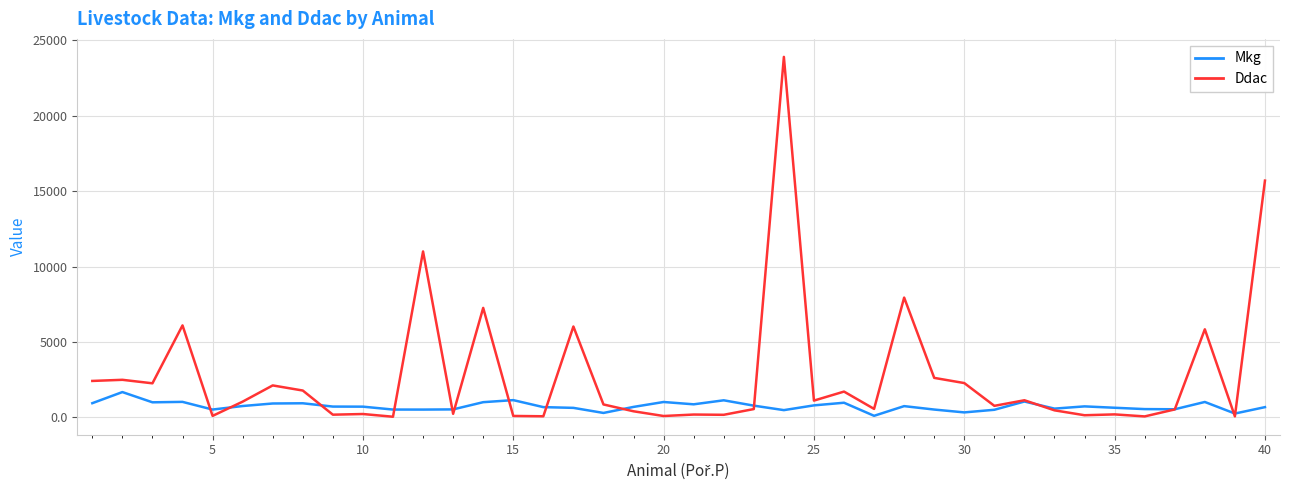

Which series has the largest total across all categories?

Ddac